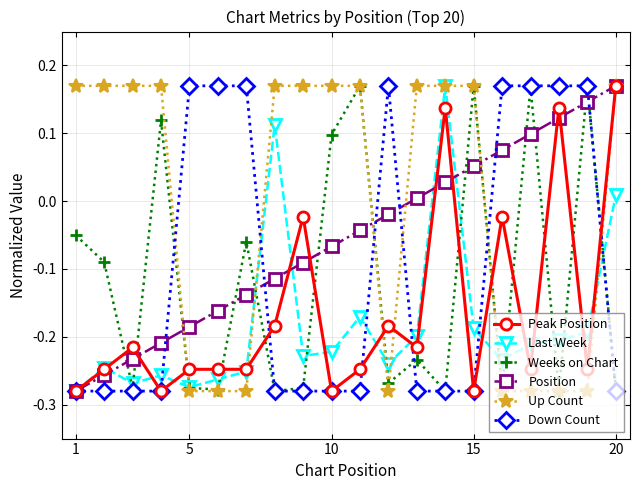

True or false: Last Week has more than 1 points higher than both neighbors.

True